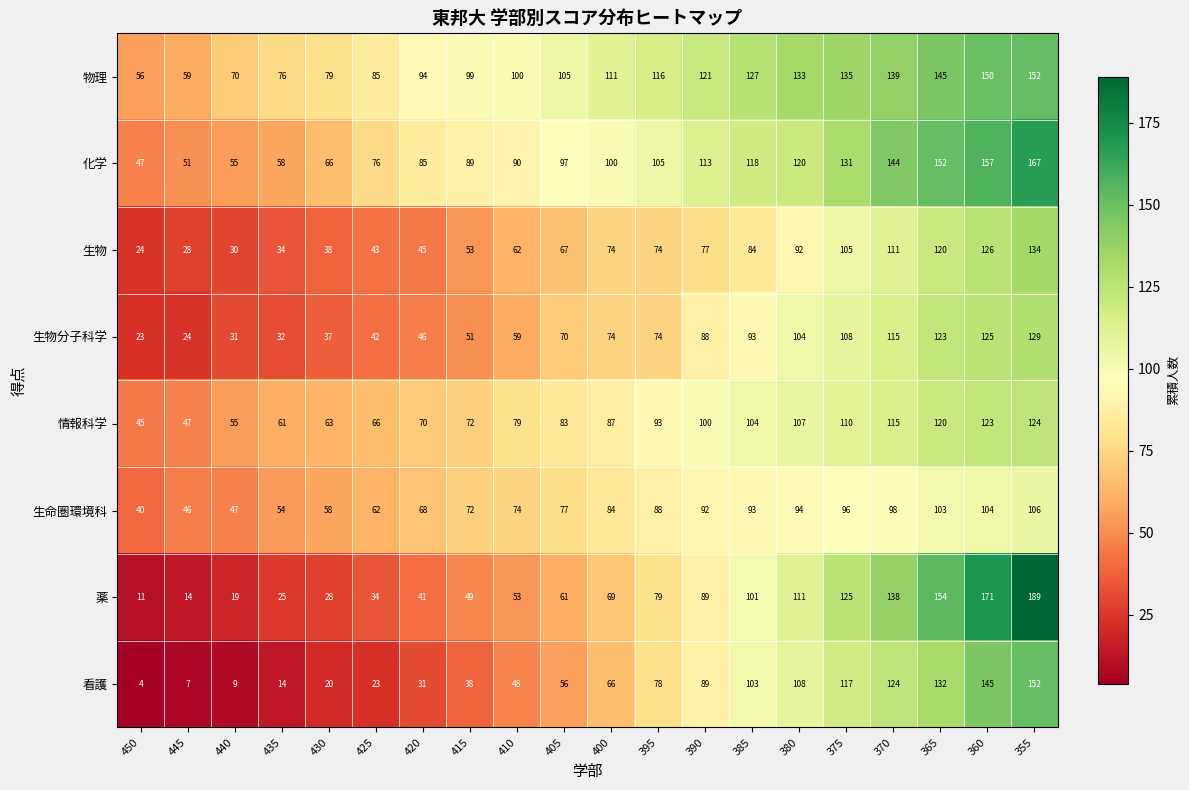

Rank the series at 450 from highest to lowest value.

物理, 化学, 情報科学, 生命圏環境科, 生物, 生物分子科学, 薬, 看護